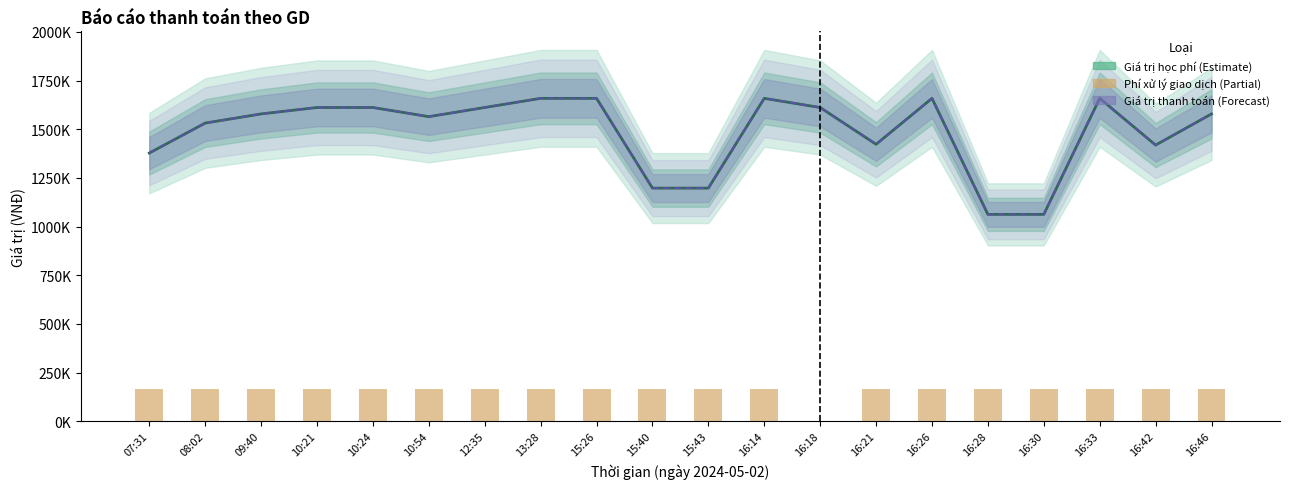

Are the bars horizontal?

No